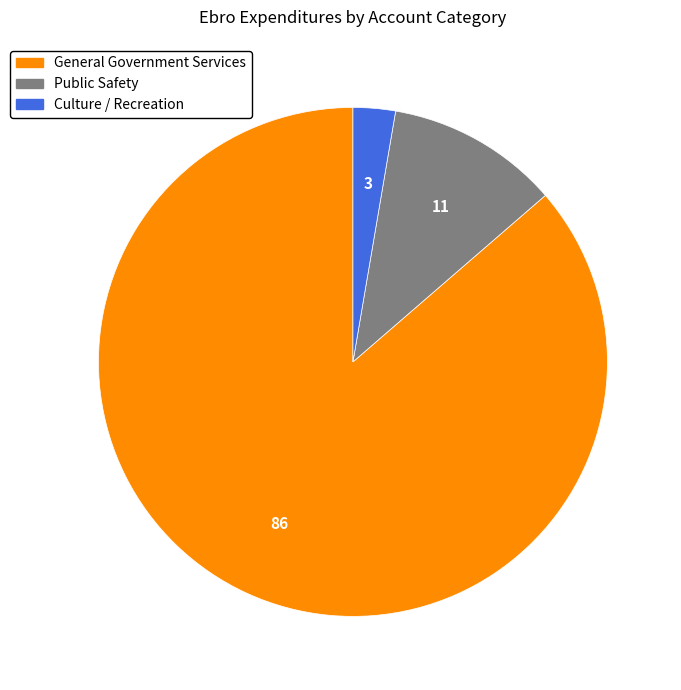

Rank the categories by value from lowest to highest.

Culture / Recreation, Public Safety, General Government Services